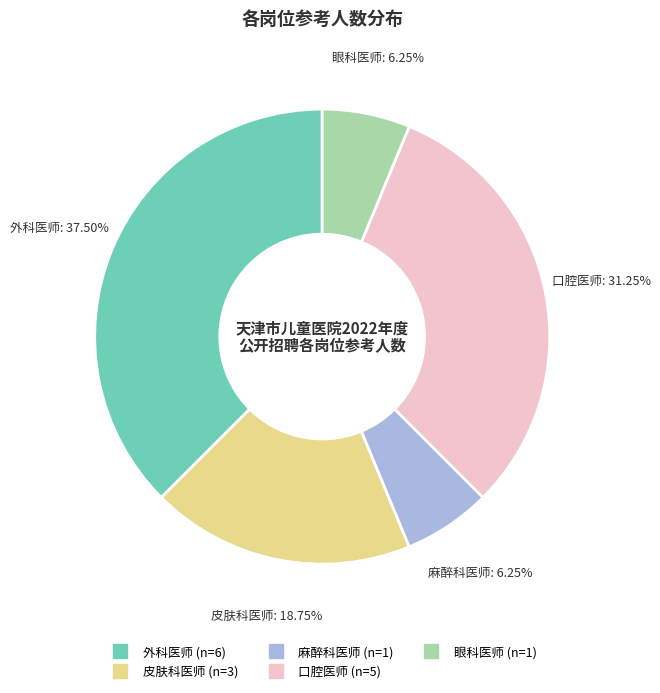

Is 口腔医师 the majority of the pie?

No